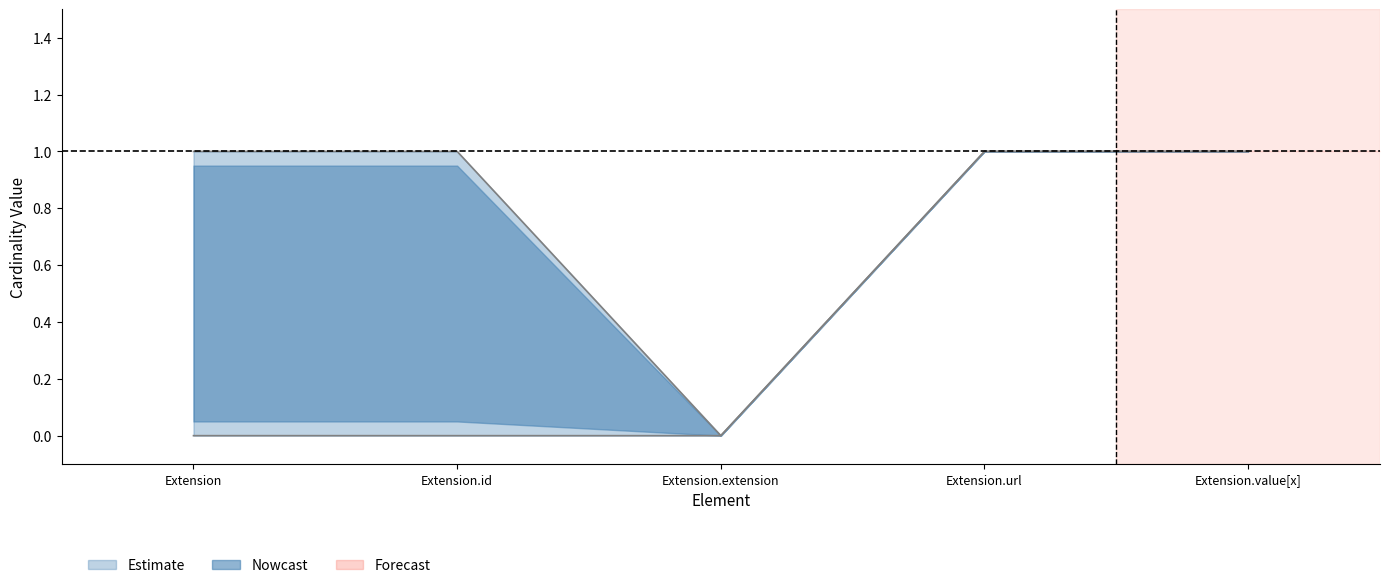

Is it true that Max equals 2 at Extension.value[x]?

False